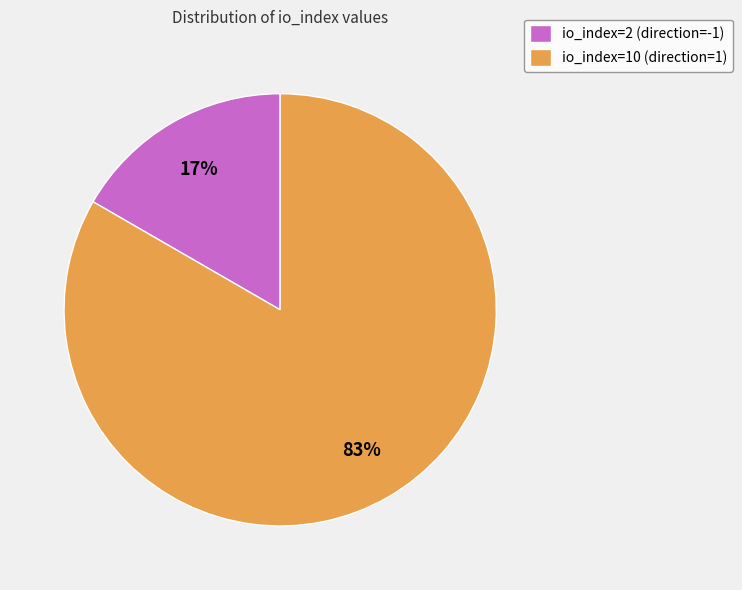

To the nearest percent, what percentage of the pie is io_index=10 (direction=1)?

83%